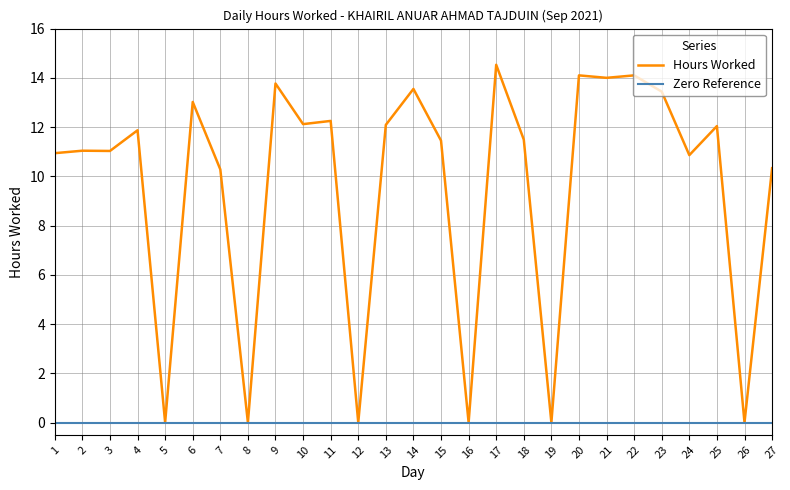

What is the approximate value of Hours Worked at 27?

10.3